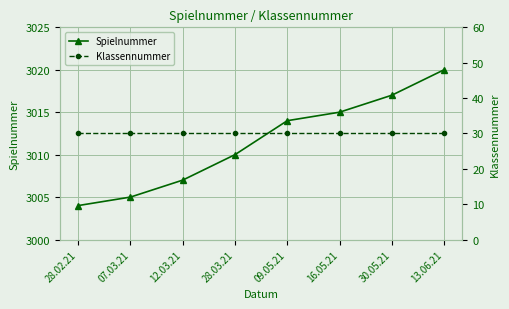

What is the label of the 1st point from the left?

28.02.21